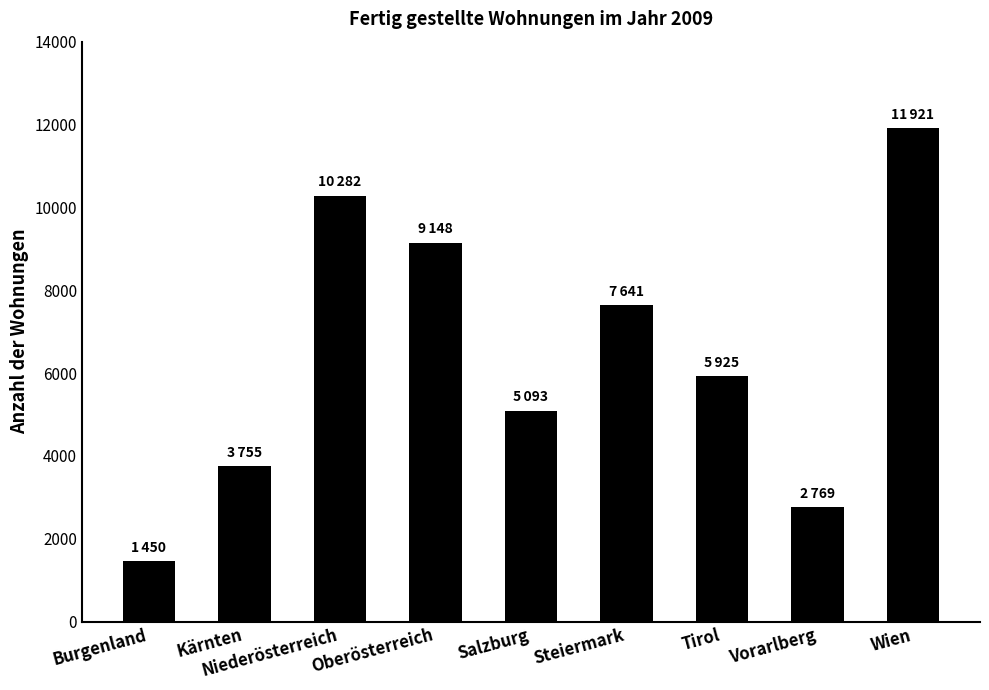

Reading left to right, what are all the values shown in this chart?

Burgenland=1450	Kärnten=3755	Niederösterreich=10282	Oberösterreich=9148	Salzburg=5093	Steiermark=7641	Tirol=5925	Vorarlberg=2769	Wien=11921